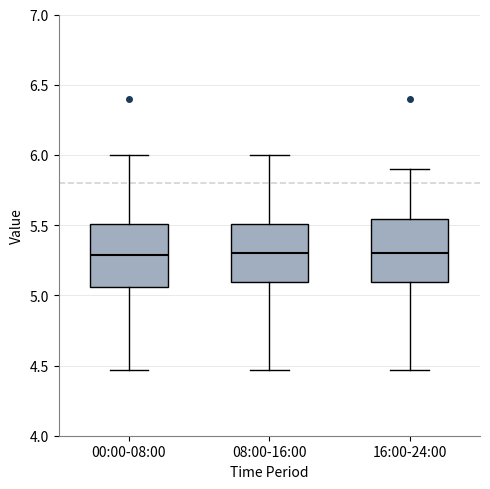

Reading left to right, transcribe this box plot: for each box, give where its median line is, the range the box spans, and where its two whiskers end, as read against the y-axis. The values are not printed on the chart, so give them approximately, as read against the axis.

00:00-08:00: median 5.30, box 5.05 to 5.50, whiskers 4.45 to 6.00
08:00-16:00: median 5.30, box 5.10 to 5.50, whiskers 4.45 to 6.00
16:00-24:00: median 5.30, box 5.10 to 5.55, whiskers 4.45 to 5.90